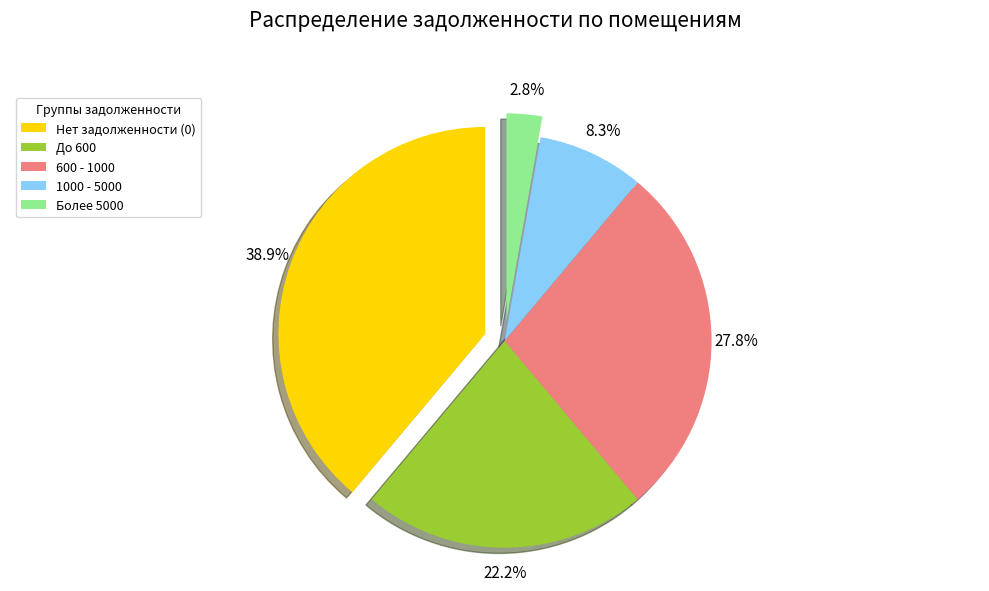

What percentage is NOT represented by До 600?

77.8%